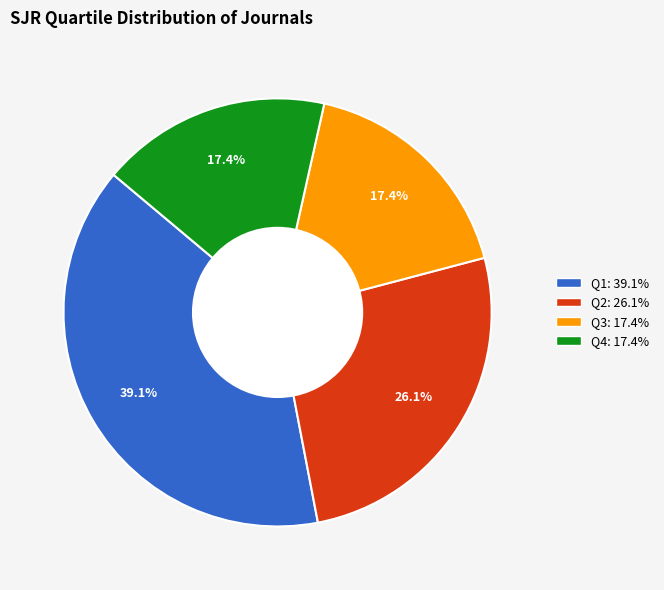

Is there a majority slice in this chart?

No